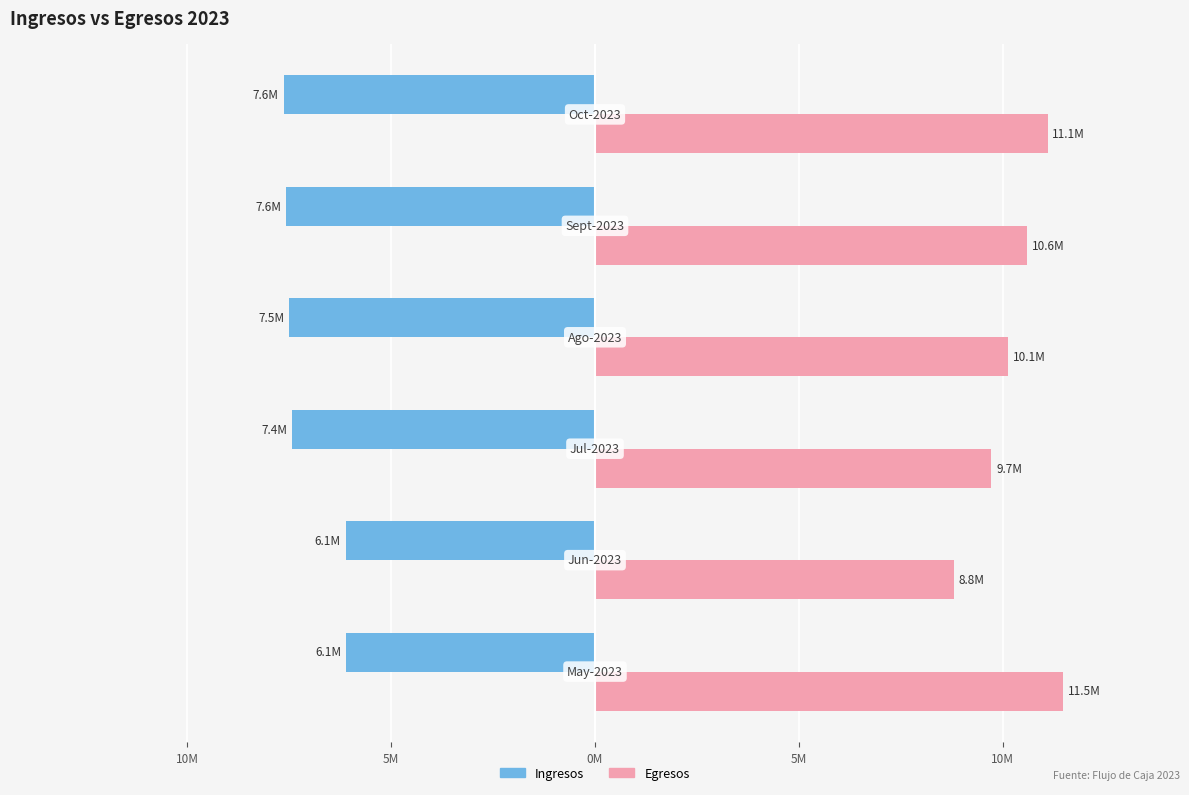

What is the difference between the second highest and minimum values in the Egresos series?

2304541